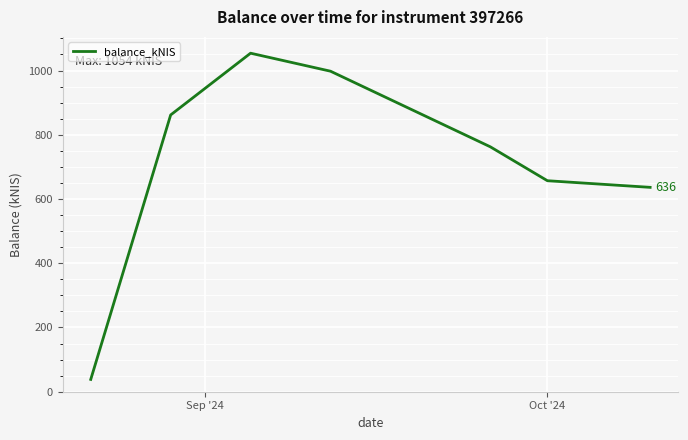

How many interior local peaks (higher than both neighbors) does the data have?

1